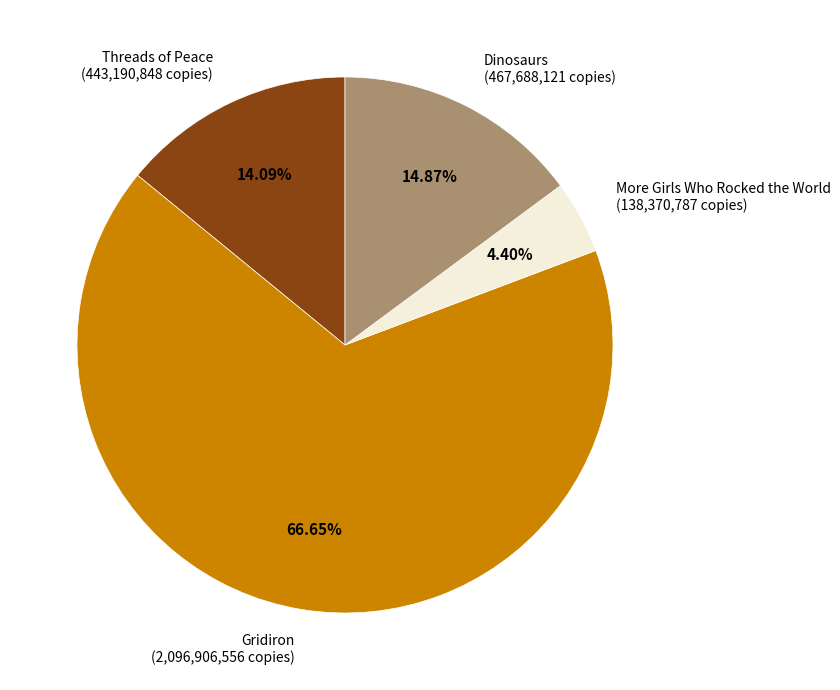

To the nearest percent, what is the average slice percentage?

25%